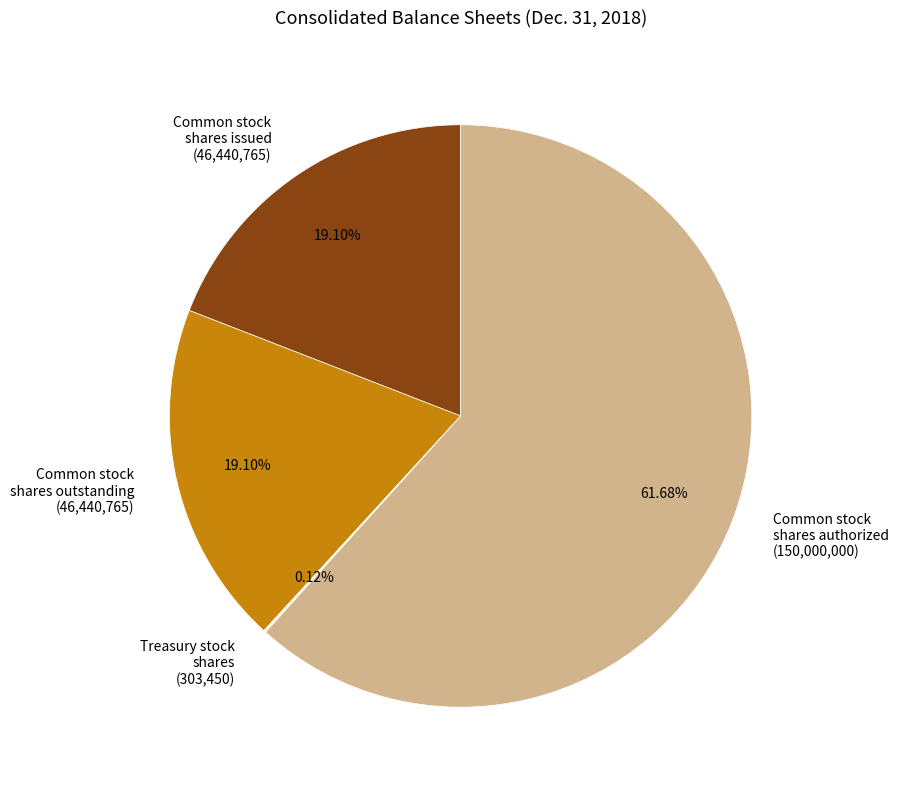

Is the sum of Common stock shares outstanding (46,440,765) and Common stock shares issued (46,440,765) greater than half?

No